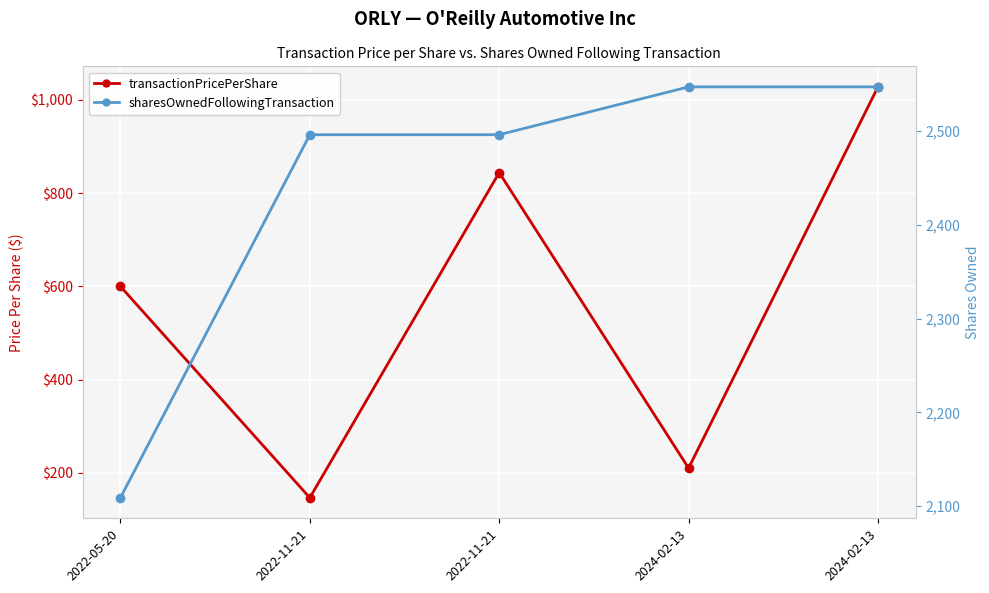

What is the value of the sharesOwnedFollowingTransaction point at the 1st from the left?

2109.0